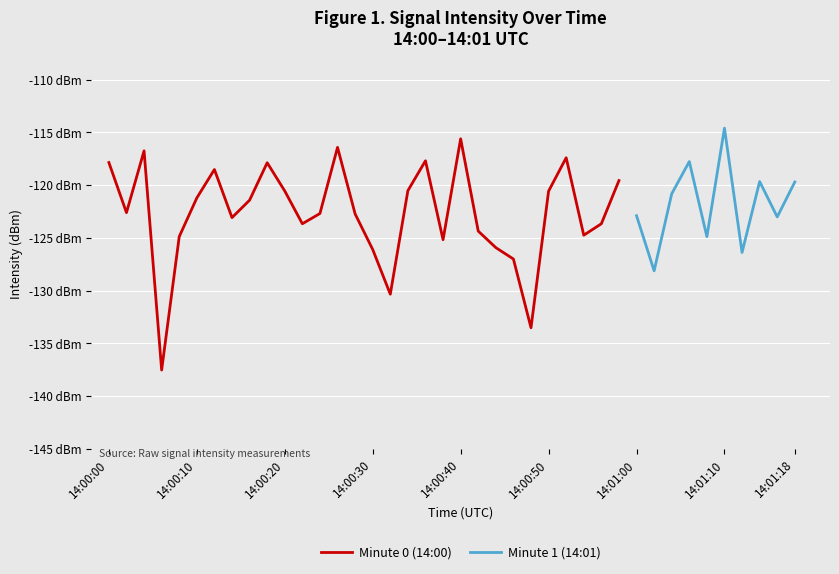

Rank the categories by value from lowest to highest.

6, 48, 32, 46, 30, 44, 38, 8, 54, 42, 22, 56, 14, 28, 24, 2, 16, 10, 50, 20, 34, 58, 12, 18, 0, 36, 52, 4, 26, 40